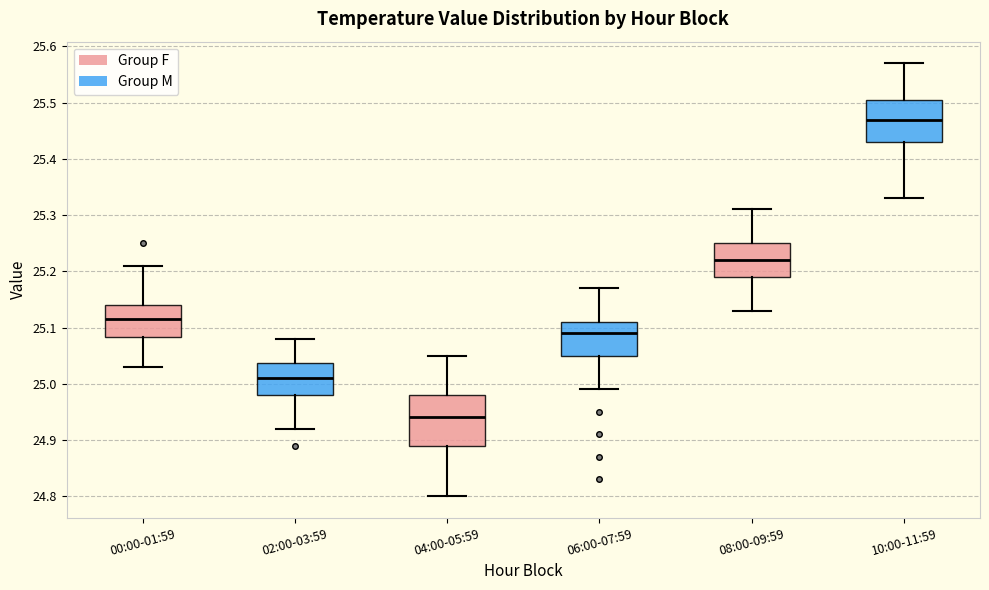

Where is the upper edge of the box for 00:00-01:59 on the y-axis? The values are not printed on the chart, so give them approximately, as read against the axis.

25.14